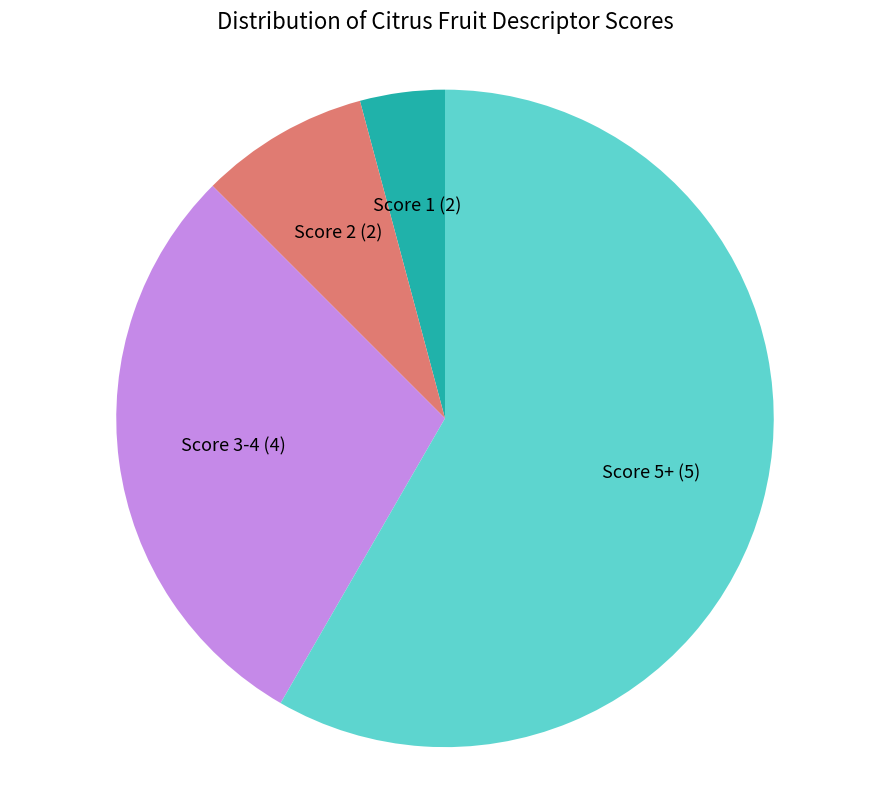

Is the sum of Score 2 (2) and Score 5+ (5) greater than half?

Yes